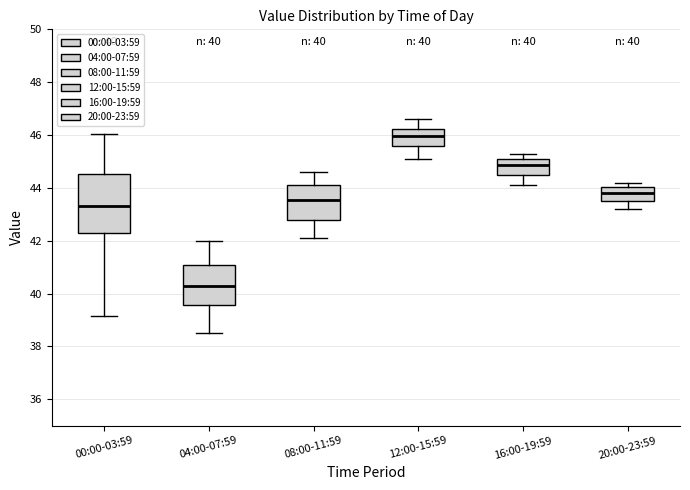

Which box's median line is the lowest?

04:00-07:59